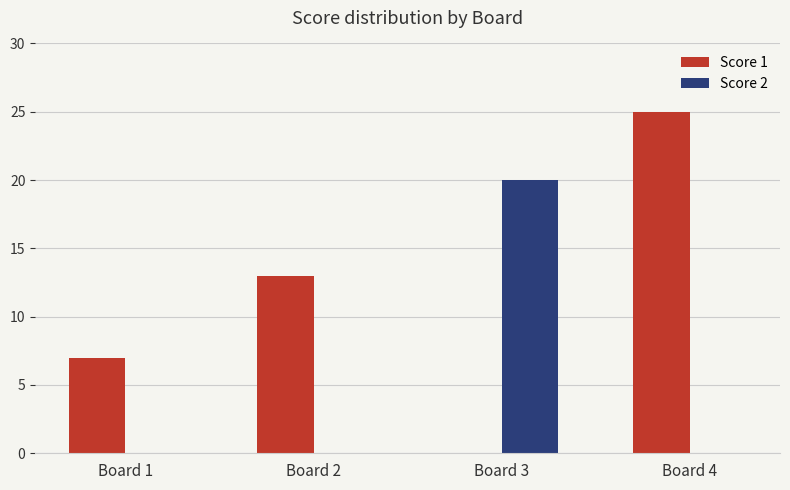

What is the greatest value displayed?

25